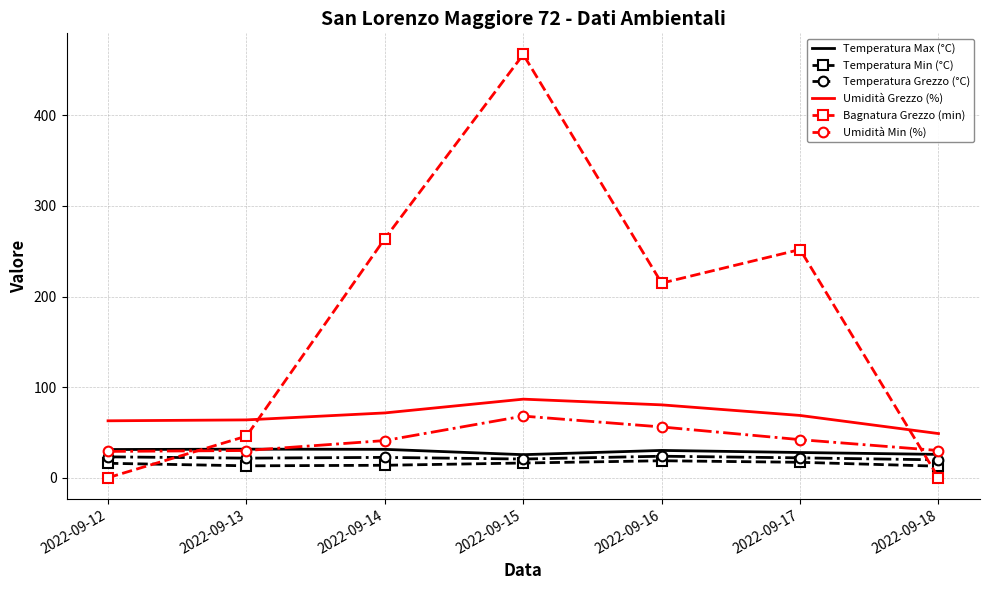

The value of Bagnatura Grezzo (min) at 2022-09-13 is 17.5. True or false?

False